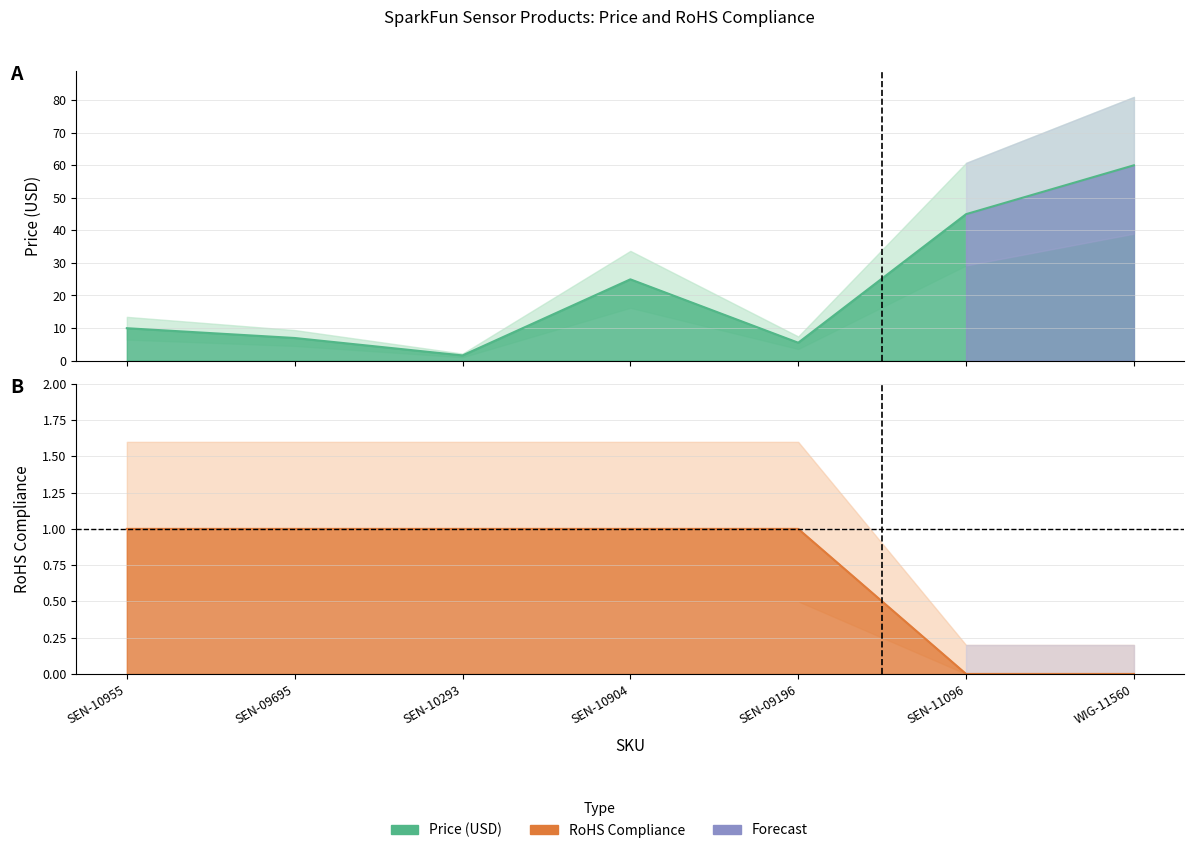

Which series has the largest total across all categories?

Price (USD)